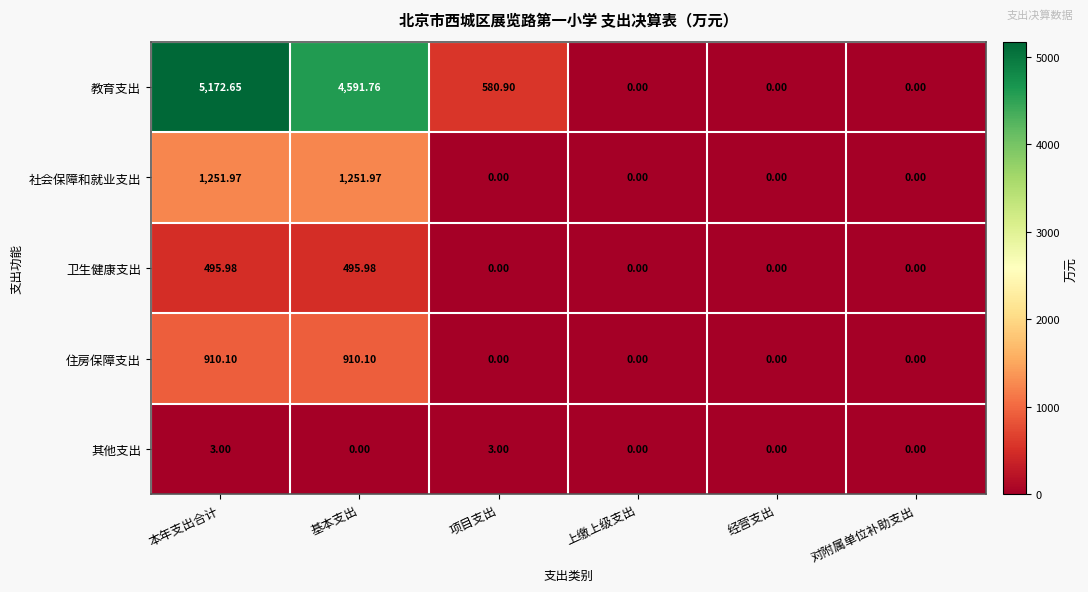

At which category is the sum across all series the highest?

本年支出合计